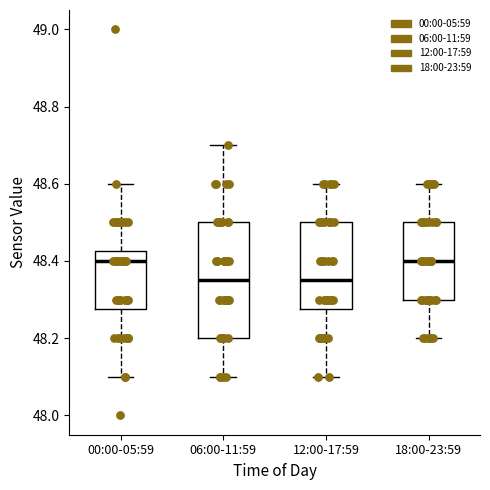

Where does the lower whisker of the box for 18:00-23:59 end on the y-axis? The values are not printed on the chart, so give them approximately, as read against the axis.

48.20